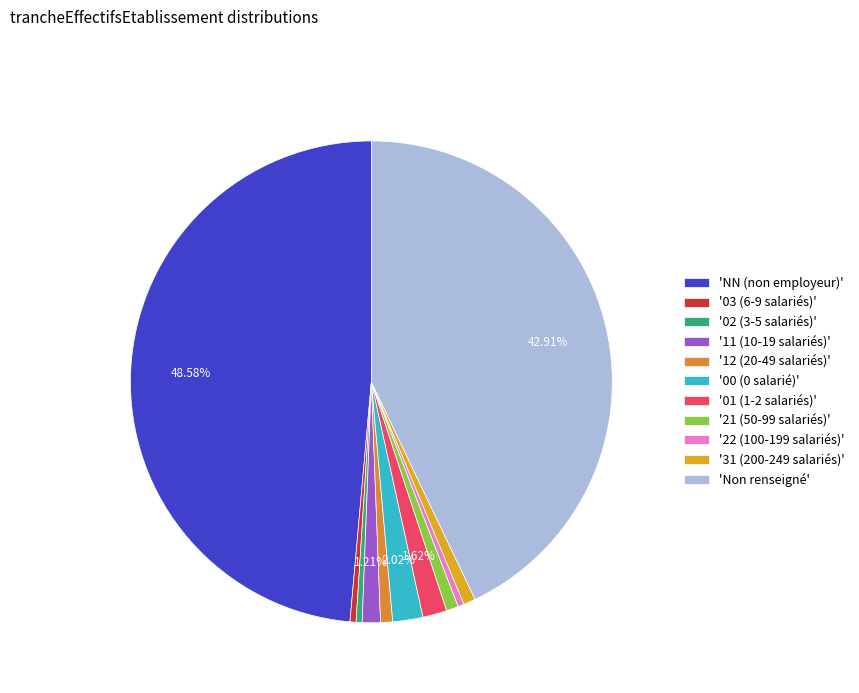

Is there any slice that represents more than half of the pie?

No